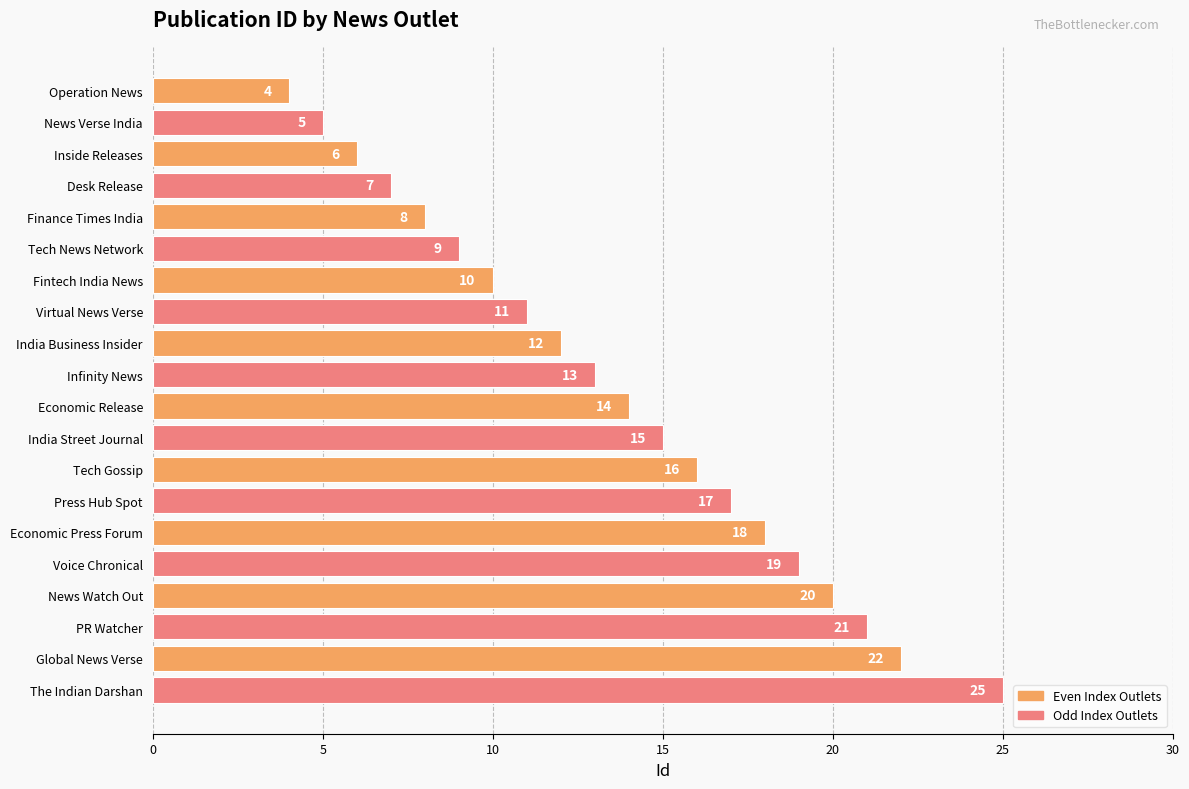

Count the number of data series in this chart.

1